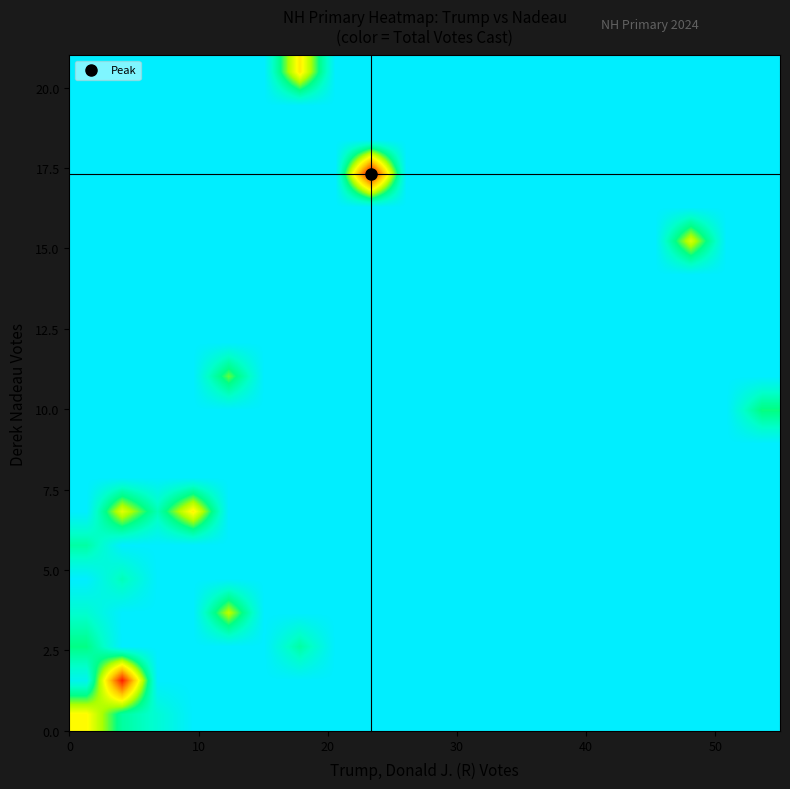

Count the number of categories in the chart.

20